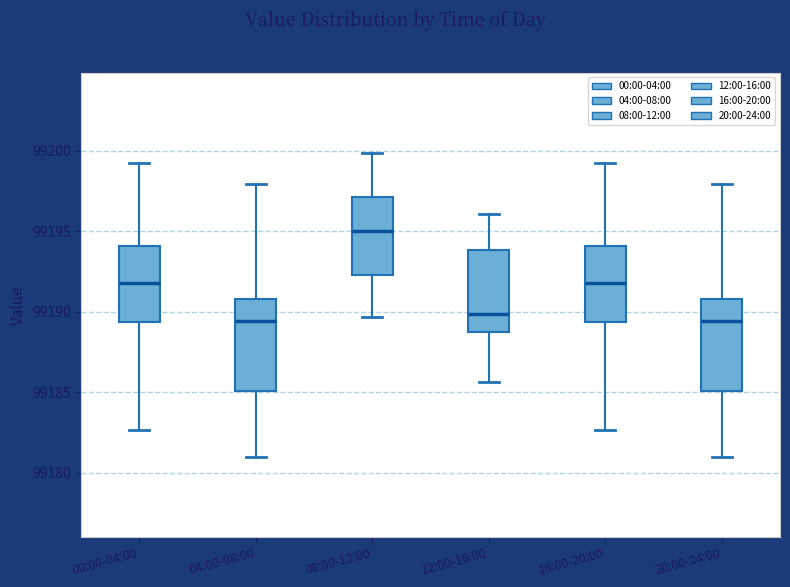

Reading left to right, transcribe this box plot: for each box, give where its median line is, the range the box spans, and where its two whiskers end, as read against the y-axis. The values are not printed on the chart, so give them approximately, as read against the axis.

00:00-04:00: median 99192.0, box 99189.5 to 99194.0, whiskers 99182.5 to 99199.0
04:00-08:00: median 99189.5, box 99185.0 to 99191.0, whiskers 99181.0 to 99198.0
08:00-12:00: median 99195.0, box 99192.5 to 99197.0, whiskers 99189.5 to 99200.0
12:00-16:00: median 99190.0, box 99188.5 to 99194.0, whiskers 99185.5 to 99196.0
16:00-20:00: median 99192.0, box 99189.5 to 99194.0, whiskers 99182.5 to 99199.0
20:00-24:00: median 99189.5, box 99185.0 to 99191.0, whiskers 99181.0 to 99198.0